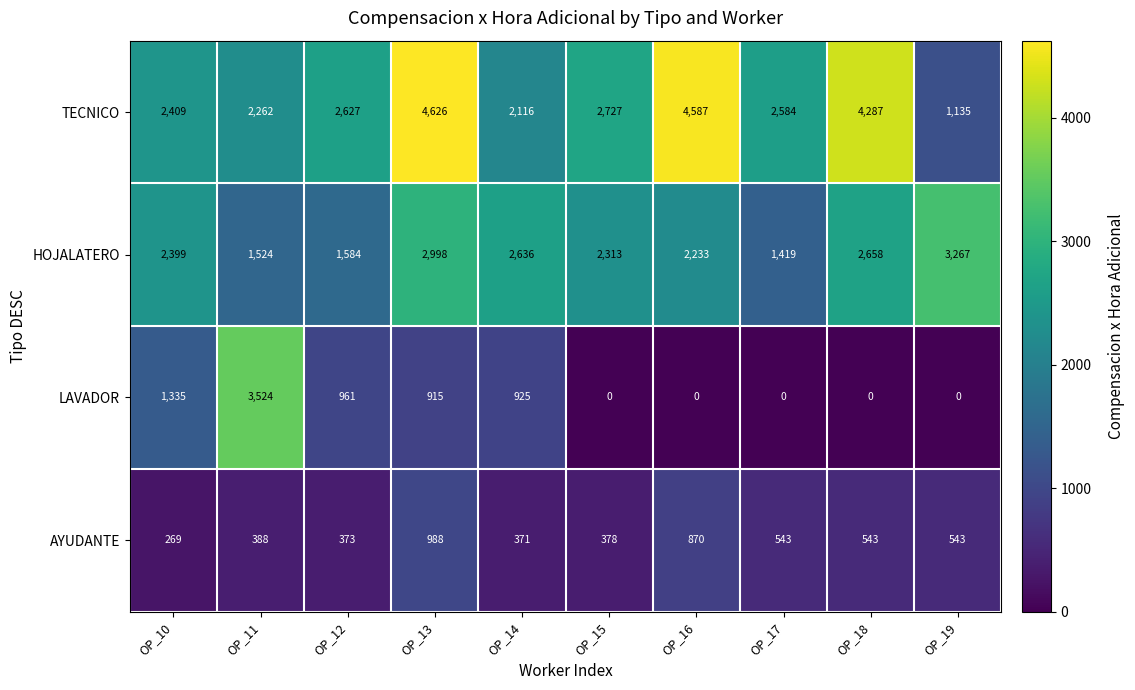

Which series changed the most between OP_13 and OP_18?

LAVADOR